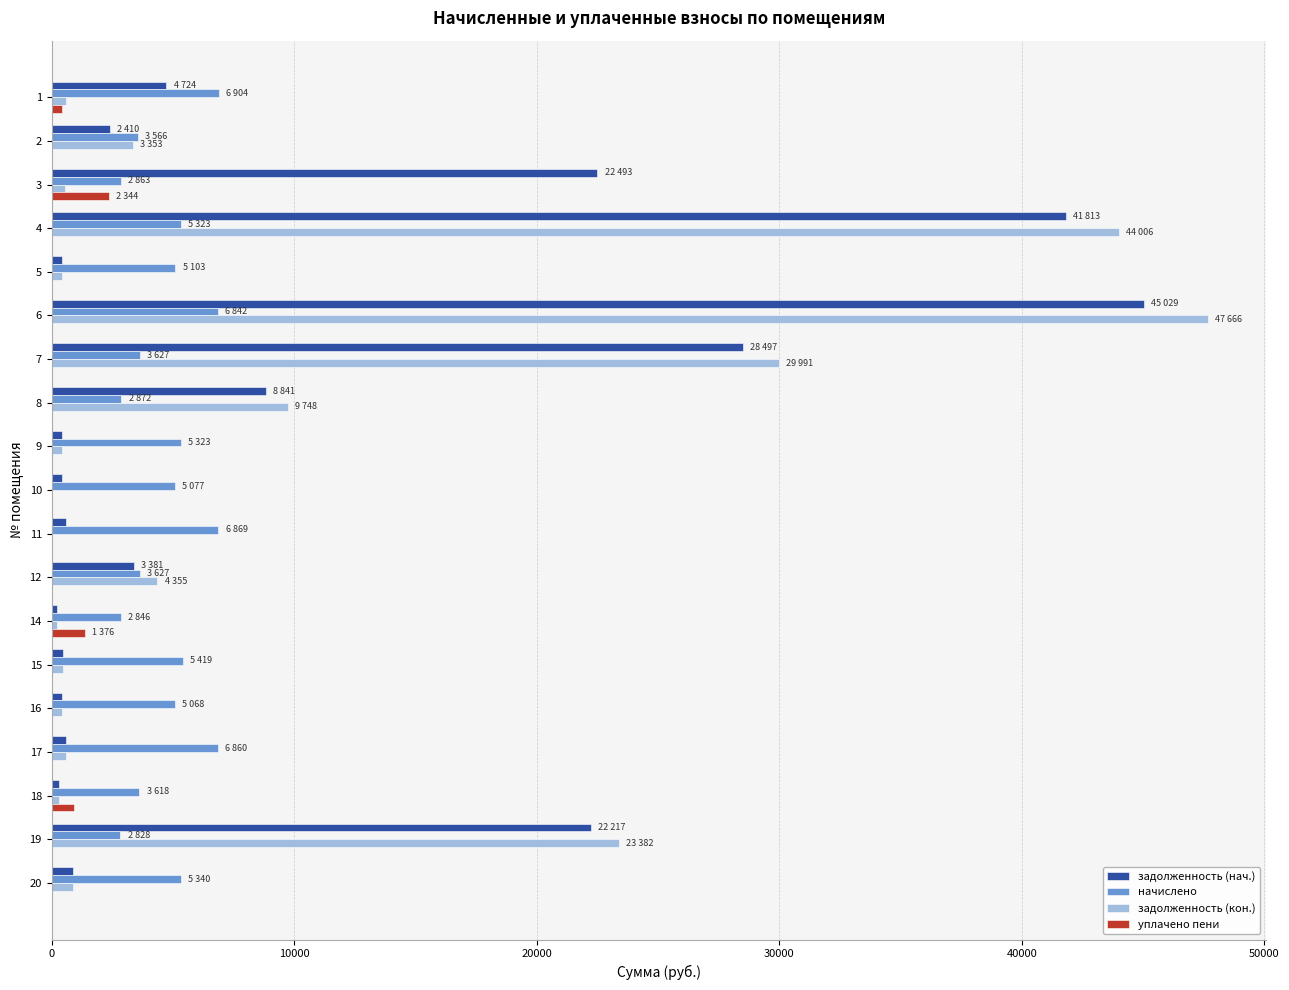

What are all the series names shown in the legend?

задолженность (нач.), начислено, задолженность (кон.), уплачено пени